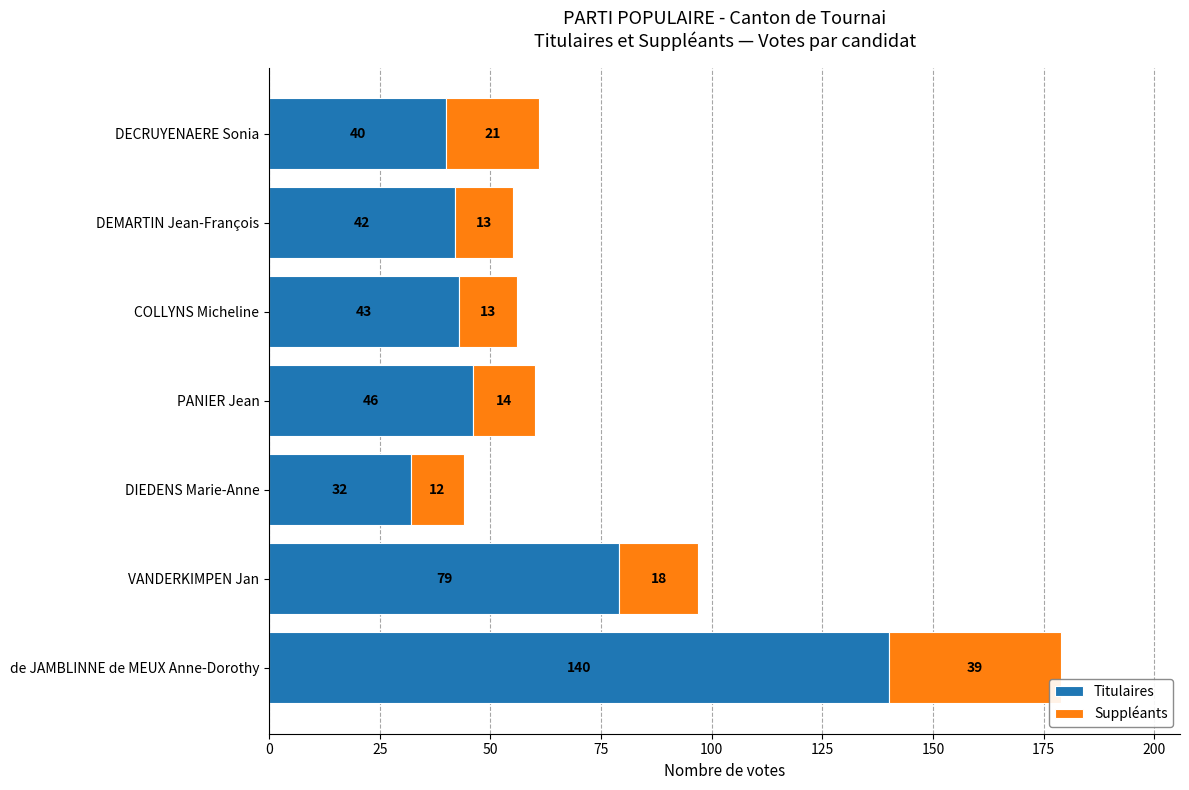

What is the difference between the maximum and minimum values in the Titulaires series?

108